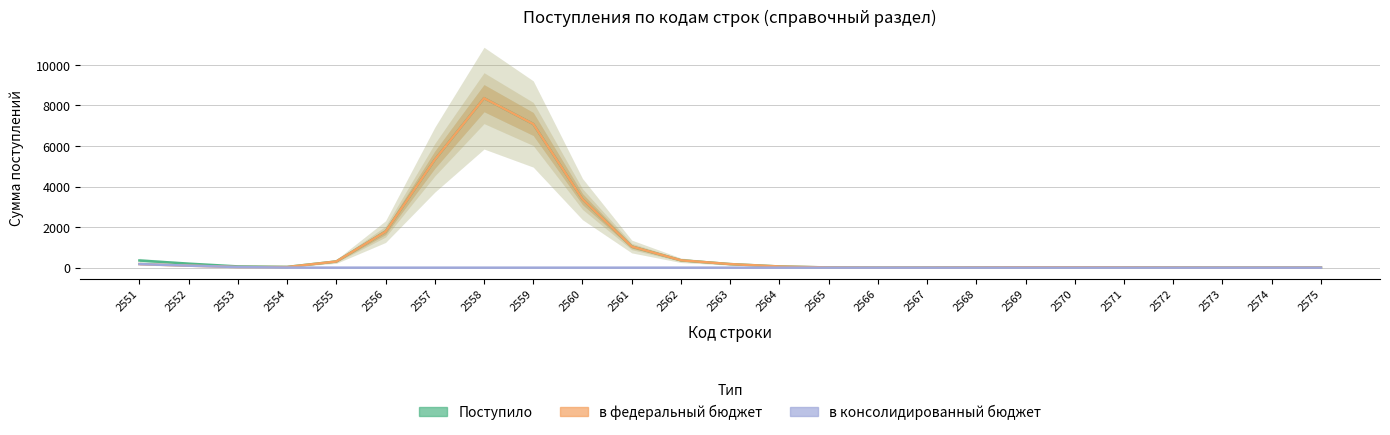

Which category has the lowest value in the в федеральный бюджет series?

2566